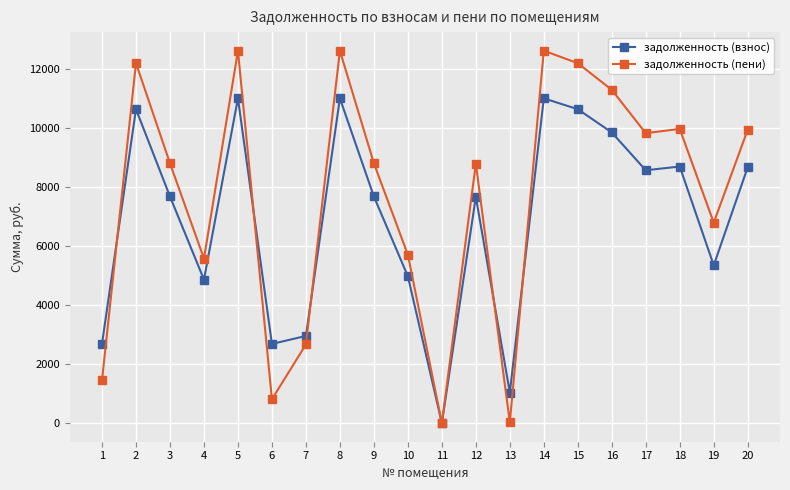

Which series changed the most between 5 and 9?

задолженность (пени)